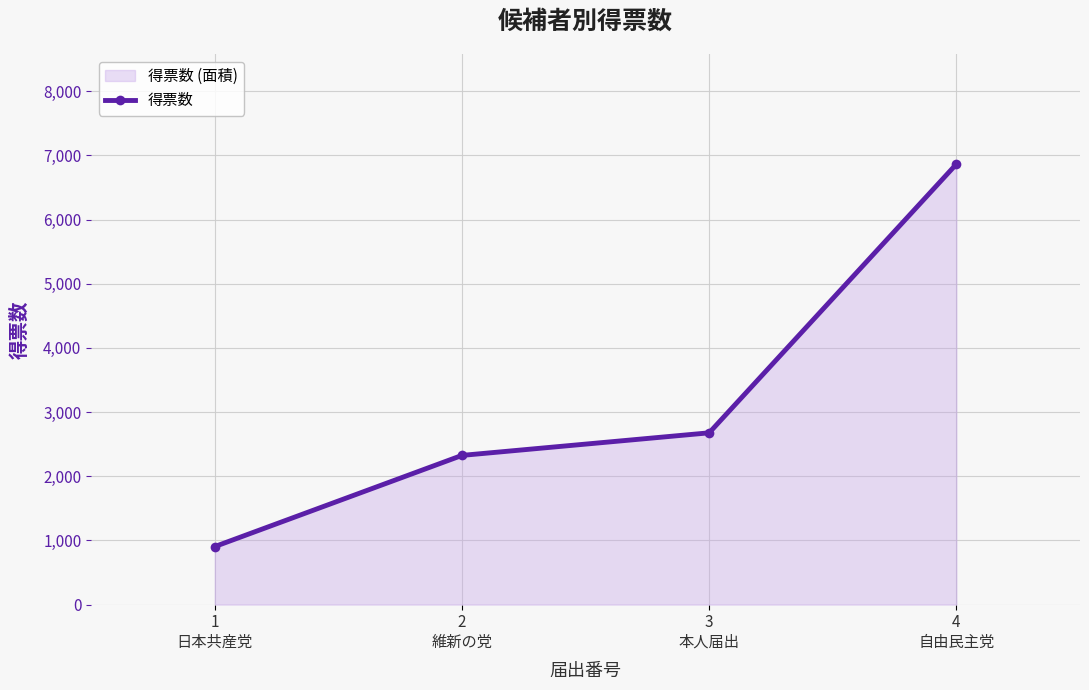

Which category has the highest value across all series?

4
自由民主党